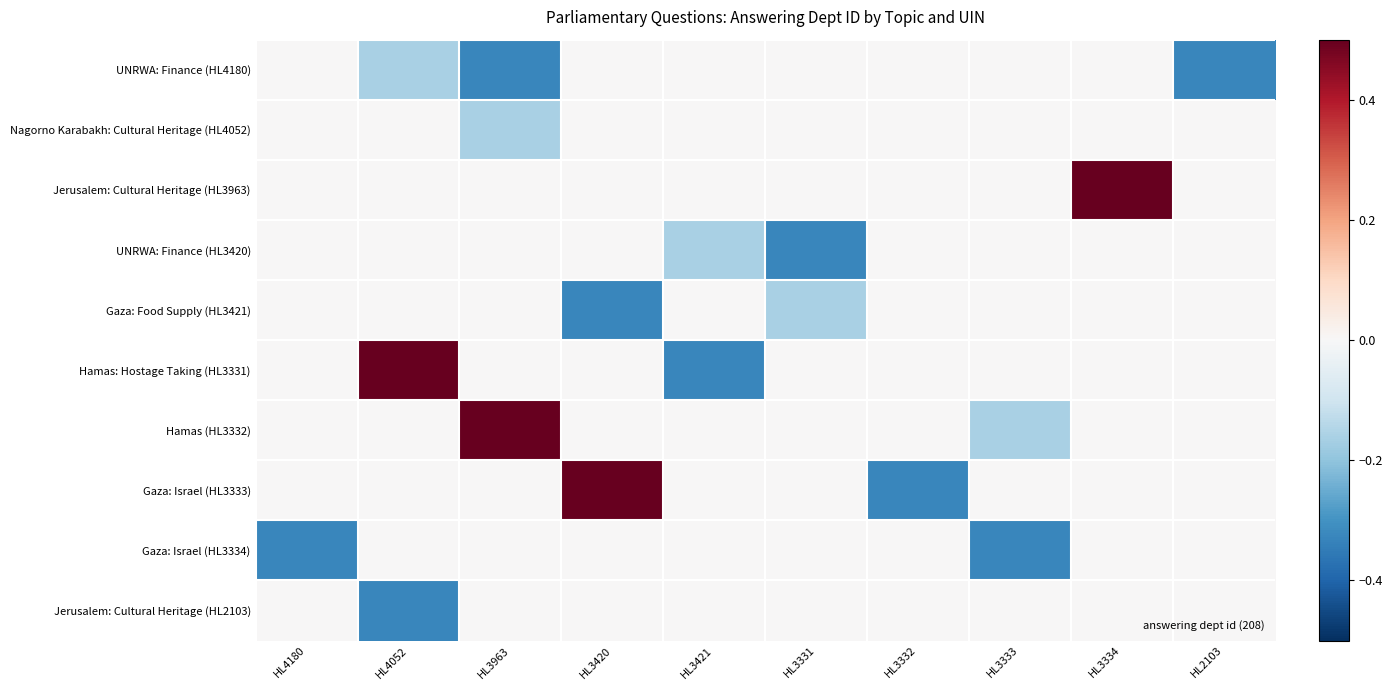

Reading right to left, extract all data points from this chart.

UNRWA: Finance (HL4180): HL2103=-0.3	HL3334=0.0	HL3333=0.0	HL3332=0.0	HL3331=0.0	HL3421=0.0	HL3420=0.0	HL3963=-0.3	HL4052=-0.2	HL4180=0.0
Nagorno Karabakh: Cultural Heritage (HL4052): HL2103=0.0	HL3334=0.0	HL3333=0.0	HL3332=0.0	HL3331=0.0	HL3421=0.0	HL3420=-0.0	HL3963=-0.2	HL4052=0.0	HL4180=-0.0
Jerusalem: Cultural Heritage (HL3963): HL2103=0.0	HL3334=0.8	HL3333=0.0	HL3332=0.0	HL3331=0.0	HL3421=-0.0	HL3420=-0.0	HL3963=0.0	HL4052=-0.0	HL4180=0.0
UNRWA: Finance (HL3420): HL2103=0.0	HL3334=0.0	HL3333=0.0	HL3332=0.0	HL3331=-0.3	HL3421=-0.2	HL3420=0.0	HL3963=-0.0	HL4052=0.0	HL4180=0.0
Gaza: Food Supply (HL3421): HL2103=0.0	HL3334=0.0	HL3333=0.0	HL3332=-0.0	HL3331=-0.2	HL3421=0.0	HL3420=-0.3	HL3963=0.0	HL4052=0.0	HL4180=0.0
Hamas: Hostage Taking (HL3331): HL2103=0.0	HL3334=0.0	HL3333=-0.0	HL3332=-0.0	HL3331=0.0	HL3421=-0.3	HL3420=0.0	HL3963=0.0	HL4052=0.8	HL4180=0.0
Hamas (HL3332): HL2103=0.0	HL3334=-0.0	HL3333=-0.2	HL3332=0.0	HL3331=-0.0	HL3421=0.0	HL3420=0.0	HL3963=0.8	HL4052=0.0	HL4180=0.0
Gaza: Israel (HL3333): HL2103=-0.0	HL3334=-0.0	HL3333=0.0	HL3332=-0.3	HL3331=0.0	HL3421=0.0	HL3420=0.8	HL3963=0.0	HL4052=0.0	HL4180=0.0
Gaza: Israel (HL3334): HL2103=-0.0	HL3334=0.0	HL3333=-0.3	HL3332=0.0	HL3331=0.0	HL3421=0.0	HL3420=0.0	HL3963=0.0	HL4052=0.0	HL4180=-0.3
Jerusalem: Cultural Heritage (HL2103): HL2103=0.0	HL3334=-0.0	HL3333=0.0	HL3332=0.0	HL3331=0.0	HL3421=0.0	HL3420=0.0	HL3963=0.0	HL4052=-0.3	HL4180=-0.0